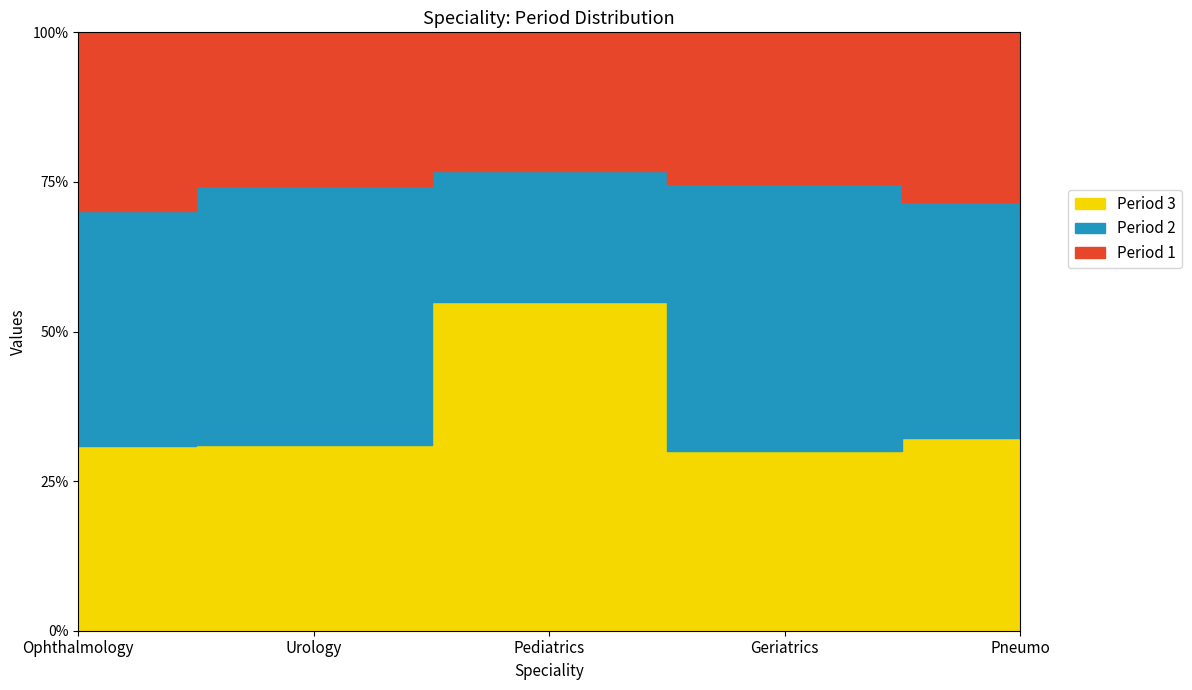

What position from the right is Pediatrics?

3